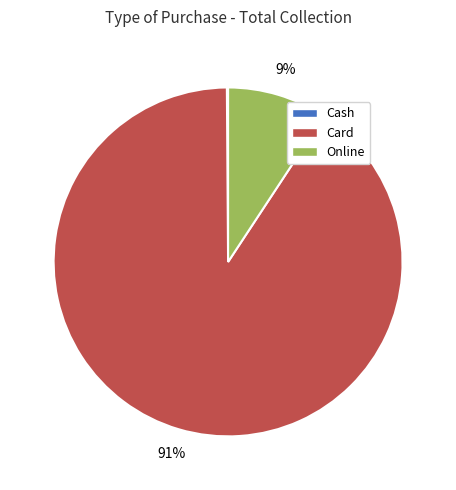

To the nearest percent, what is the difference between the largest and smallest slice percentages?

91%